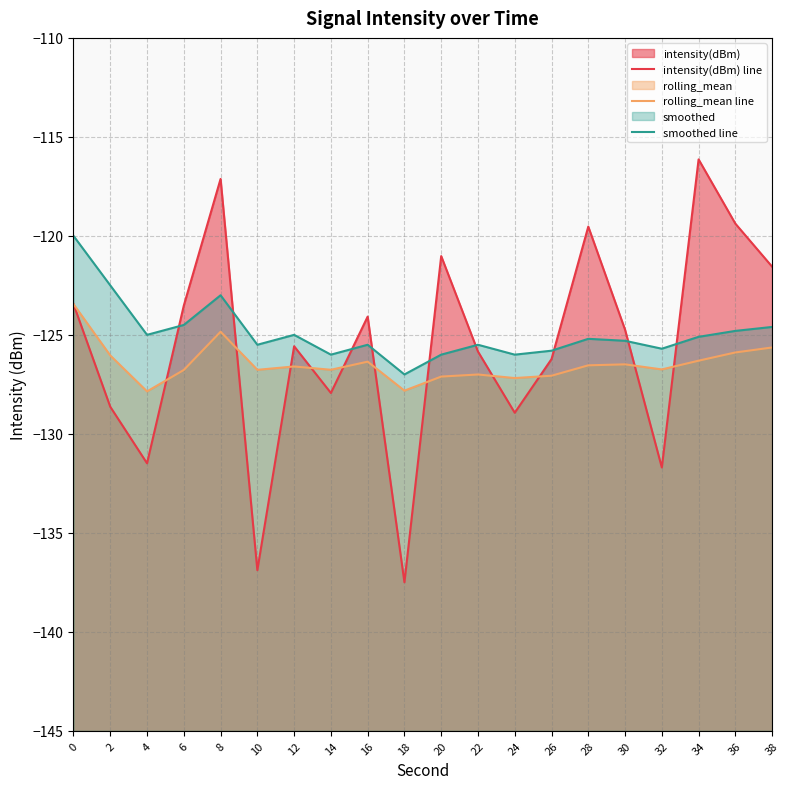

True or false: intensity(dBm) line has a value of -124.1 at 16.

True